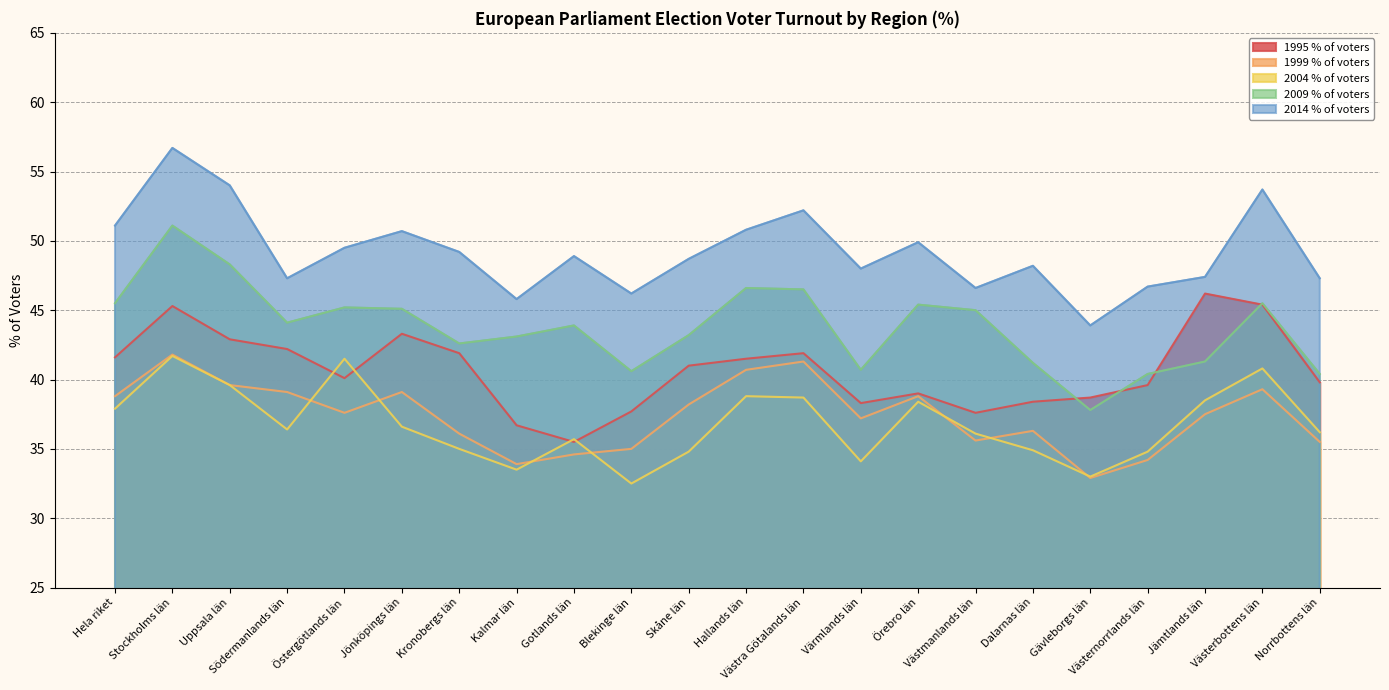

True or false: 2014 % of voters and 2004 % of voters intersect in this chart.

False